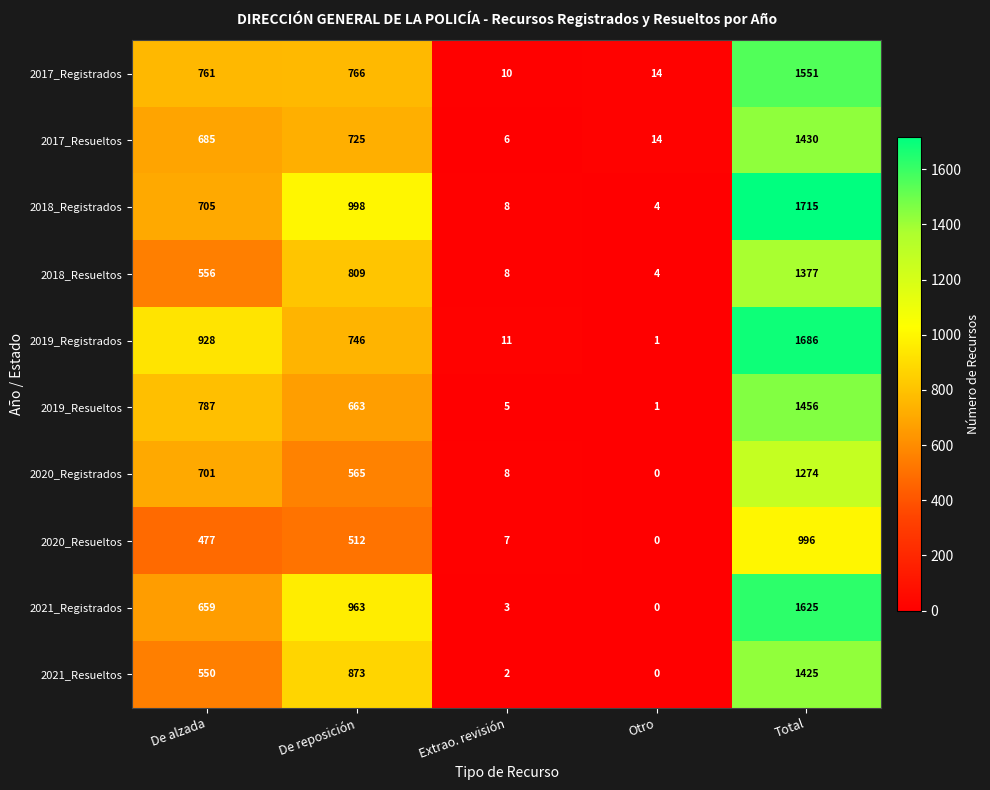

At which category does the chart reach its peak across all series?

Total